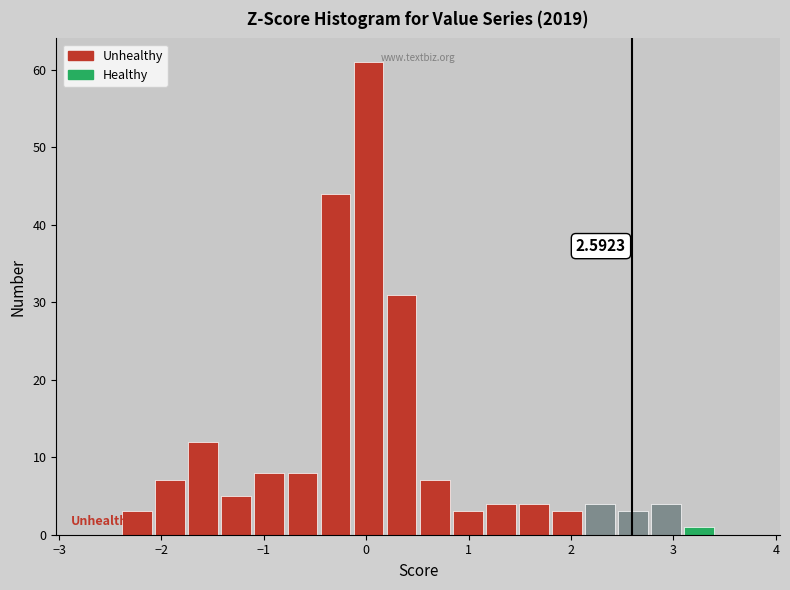

Read against the x-axis, roughly where is the centre of the tallest bar?

0.0